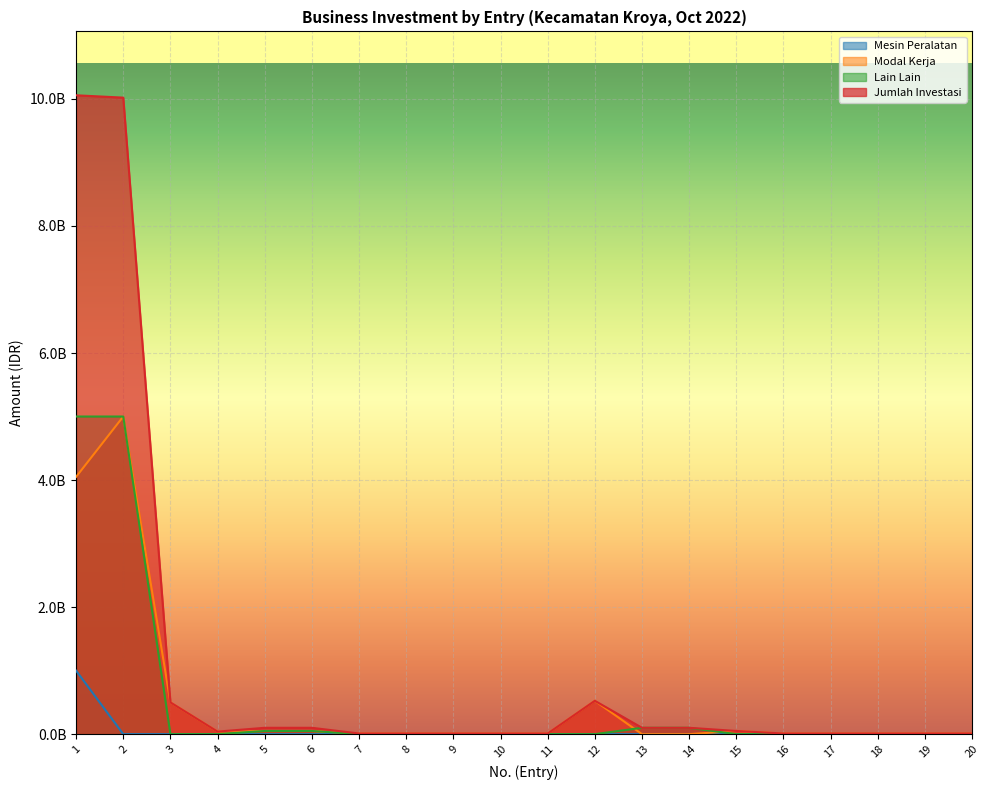

At which category is the sum across all series the highest?

1